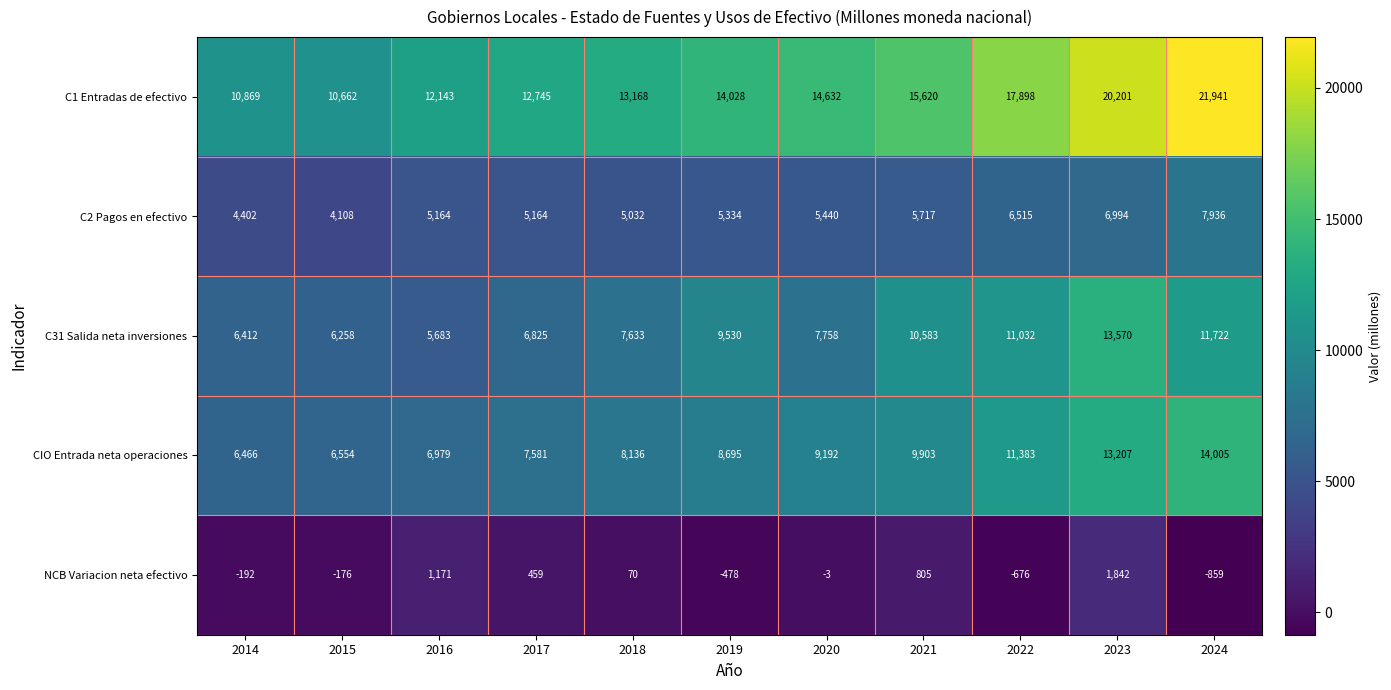

Which series has the widest spread of values?

C1 Entradas de efectivo